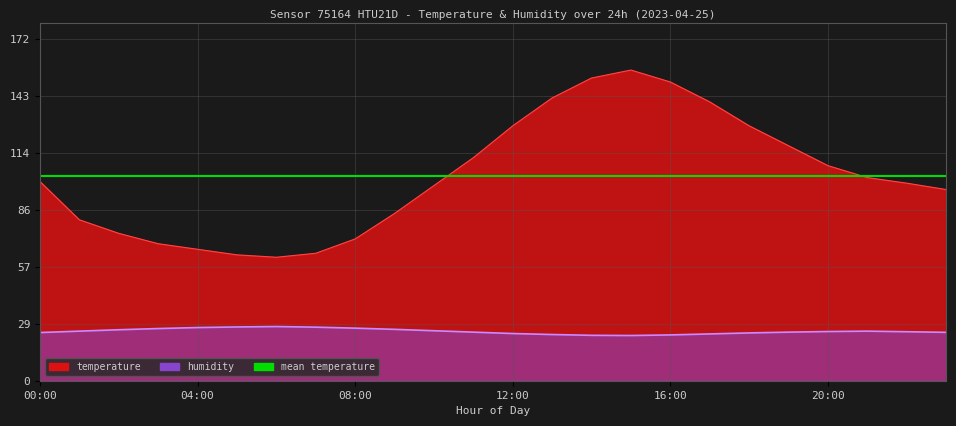

What is the maximum value for humidity?

27.2